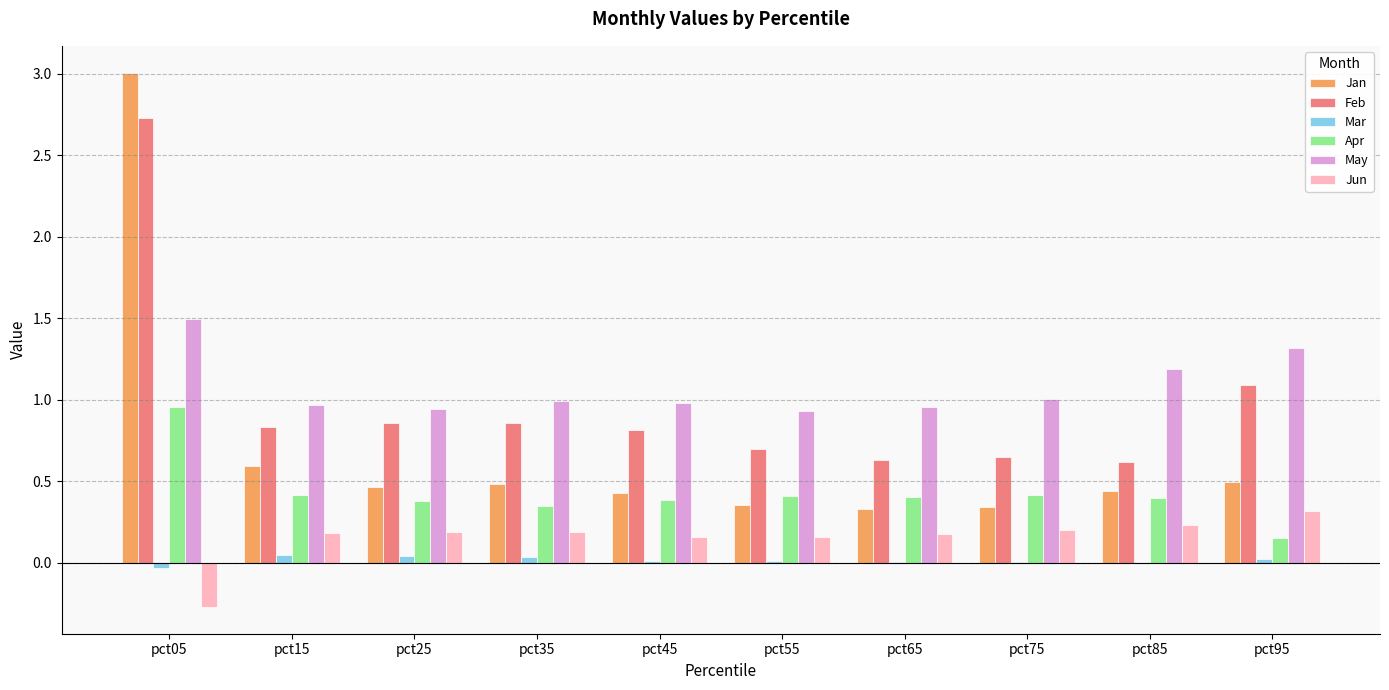

True or false: Jan has a value of 0.4 at pct55.

True